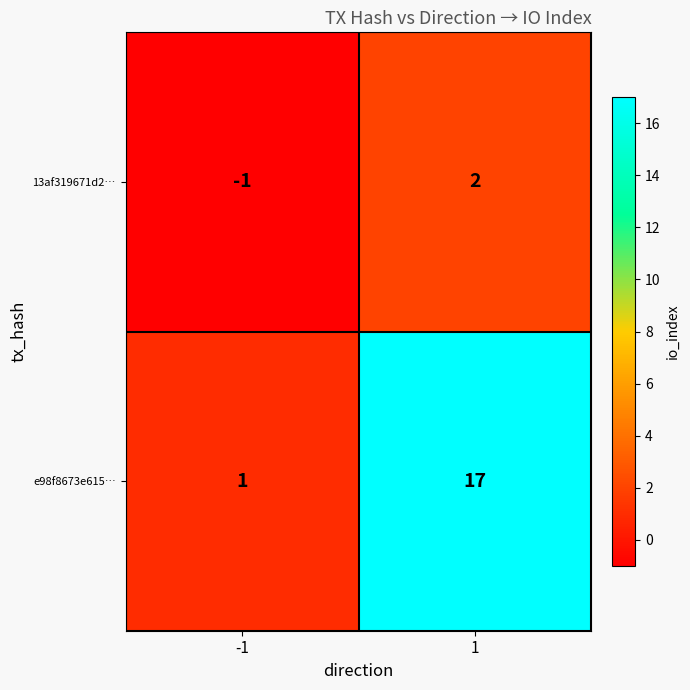

What is the difference between the 13af319671d2… values at -1 and 1?

3